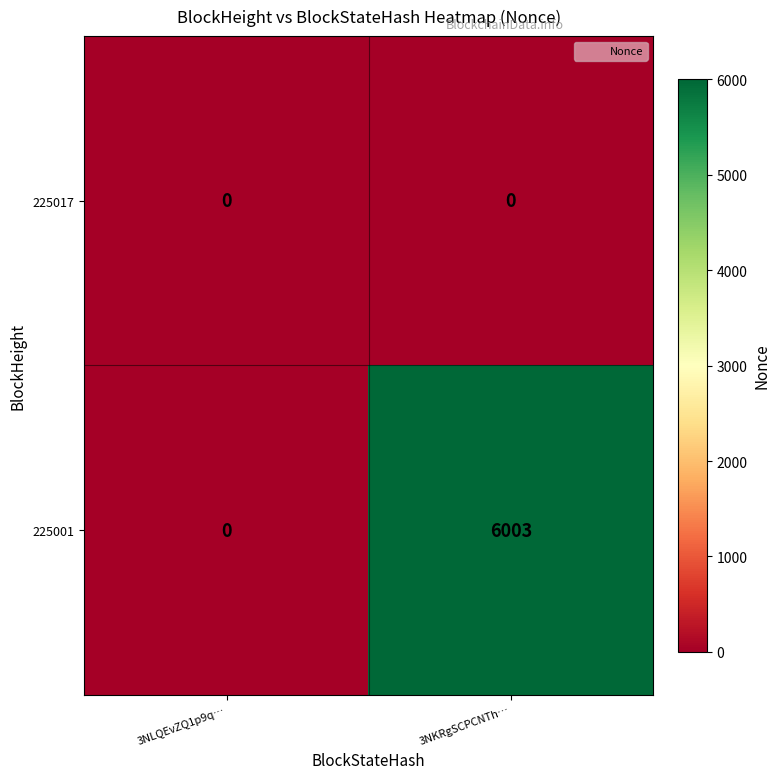

How many categories are shown in the chart?

2